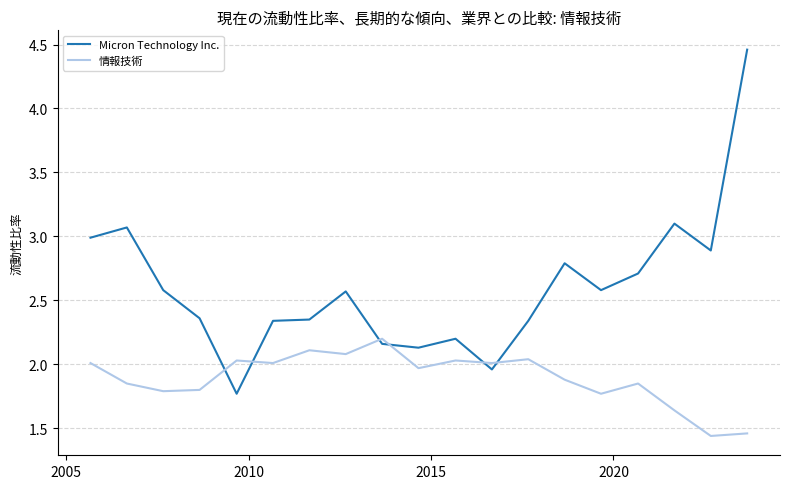

Which series has the widest spread of values?

Micron Technology Inc.